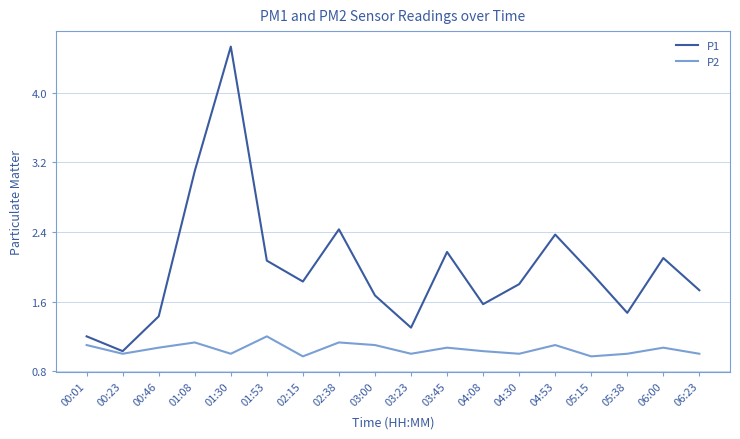

Reading right to left, list all the values displayed in this chart.

P1: 06:23=1.7	06:00=2.1	05:38=1.5	05:15=1.9	04:53=2.4	04:30=1.8	04:08=1.6	03:45=2.2	03:23=1.3	03:00=1.7	02:38=2.4	02:15=1.8	01:53=2.1	01:30=4.5	01:08=3.1	00:46=1.4	00:23=1.0	00:01=1.2
P2: 06:23=1.0	06:00=1.1	05:38=1.0	05:15=1.0	04:53=1.1	04:30=1.0	04:08=1.0	03:45=1.1	03:23=1.0	03:00=1.1	02:38=1.1	02:15=1.0	01:53=1.2	01:30=1.0	01:08=1.1	00:46=1.1	00:23=1.0	00:01=1.1